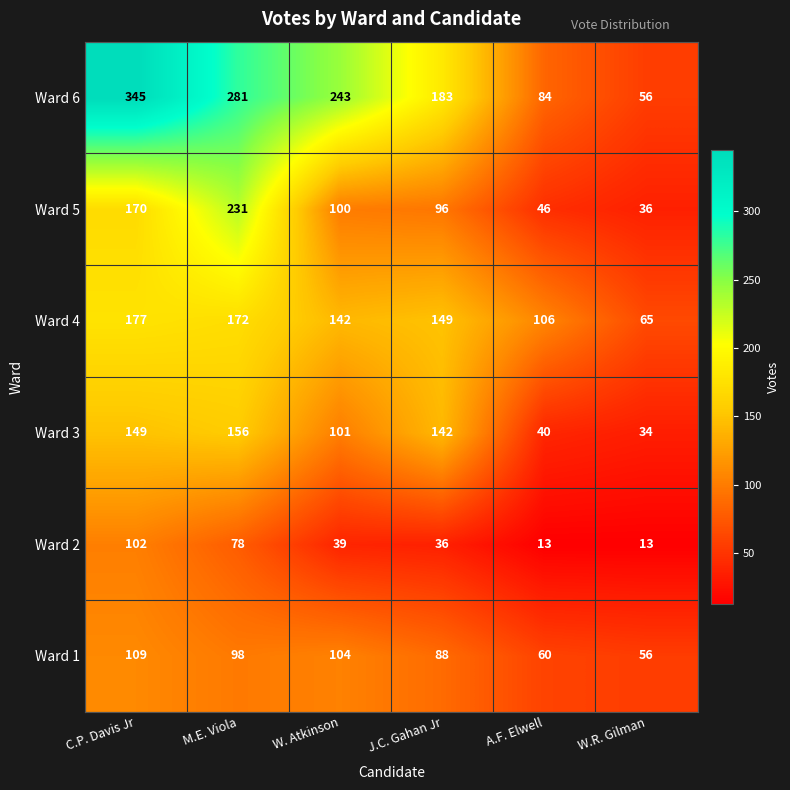

The Ward 5 series shows 177 at W. Atkinson. True or false?

False